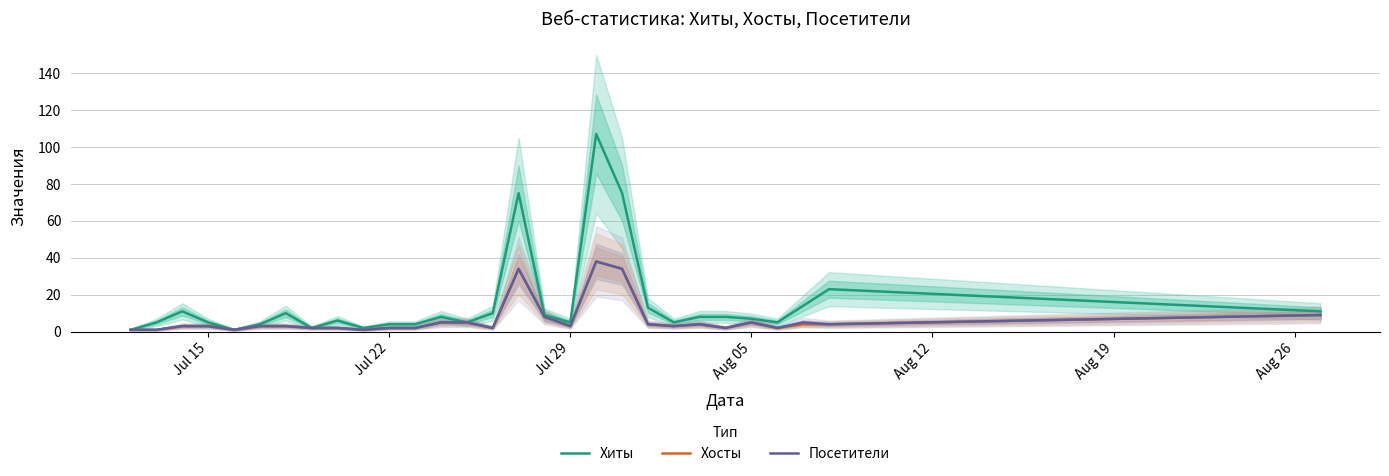

What is the highest value of the Хиты series?

107